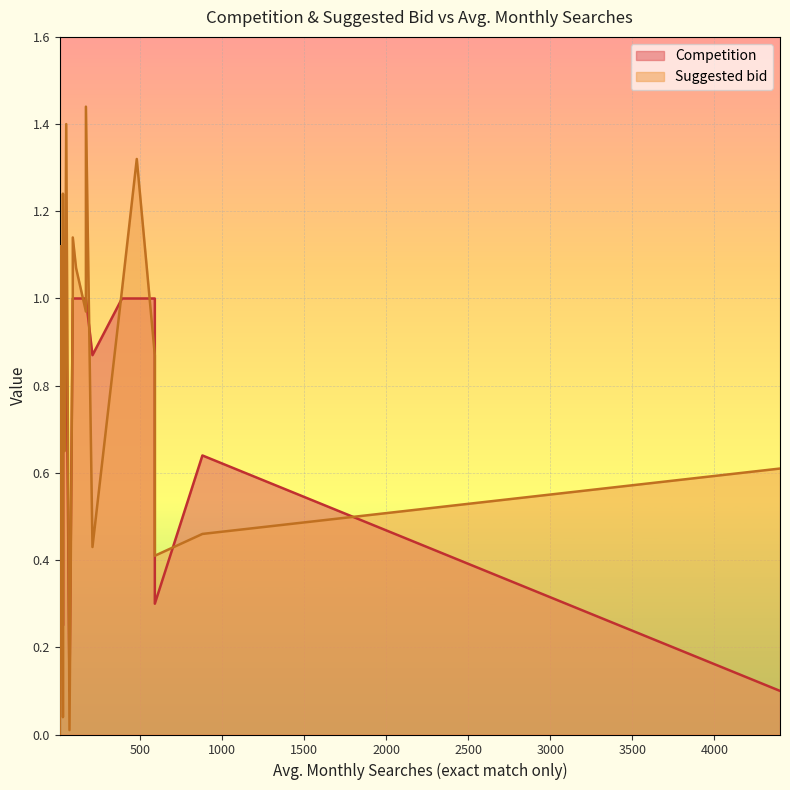

Reading left to right, what are all the values shown in this chart?

Competition: 40=1.0	10=0.7	30=1.0	30=1.0	30=1.0	90=1.0	10=1.0	30=0.9	480=1.0	170=1.0	30=1.0	20=1.0	590=0.3	880=0.6	40=1.0	10=0.8	20=0.9	20=1.0	20=1.0	4400=0.1	50=1.0	20=1.0	590=1.0	40=1.0	20=1.0	170=1.0	390=1.0	40=1.0	10=1.0	40=1.0	110=1.0	20=1.0	90=1.0	10=0.0	70=0.1	10=0.2	30=0.8	30=0.2	210=0.9
Suggested bid: 40=0.9	10=0.2	30=1.0	30=1.2	30=0.7	90=1.1	10=0.8	30=0.7	480=1.3	170=1.4	30=1.1	20=0.6	590=0.4	880=0.5	40=0.7	10=0.4	20=0.7	20=0.7	20=0.7	4400=0.6	50=1.4	20=0.9	590=0.9	40=0.7	20=0.9	170=1.0	390=1.0	40=1.0	10=0.5	40=1.1	110=1.1	20=1.1	90=1.0	10=0.0	70=0.0	10=0.3	30=0.6	30=0.0	210=0.4